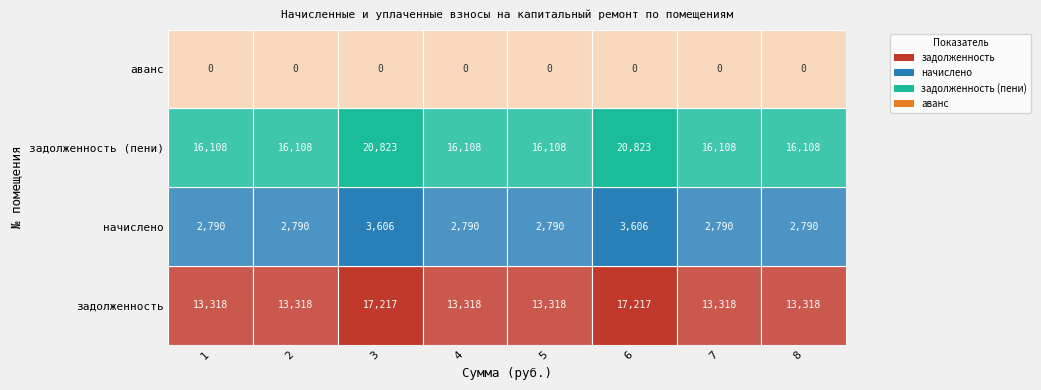

How many categories are shown in the chart?

8